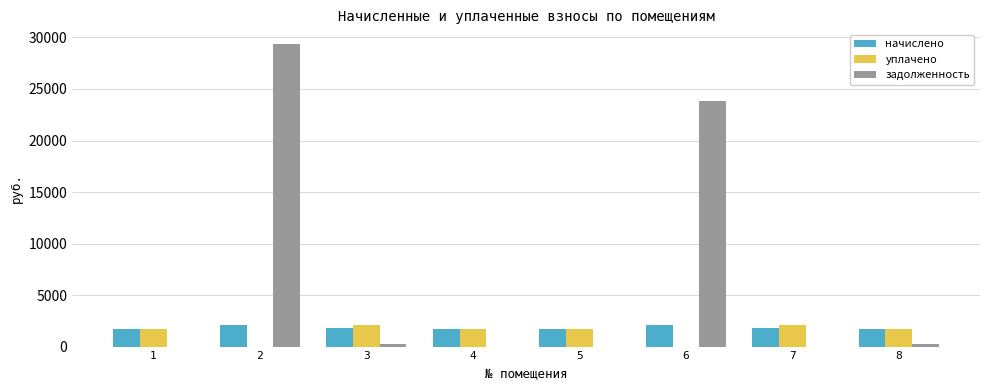

Which series has the largest range (max minus min)?

задолженность